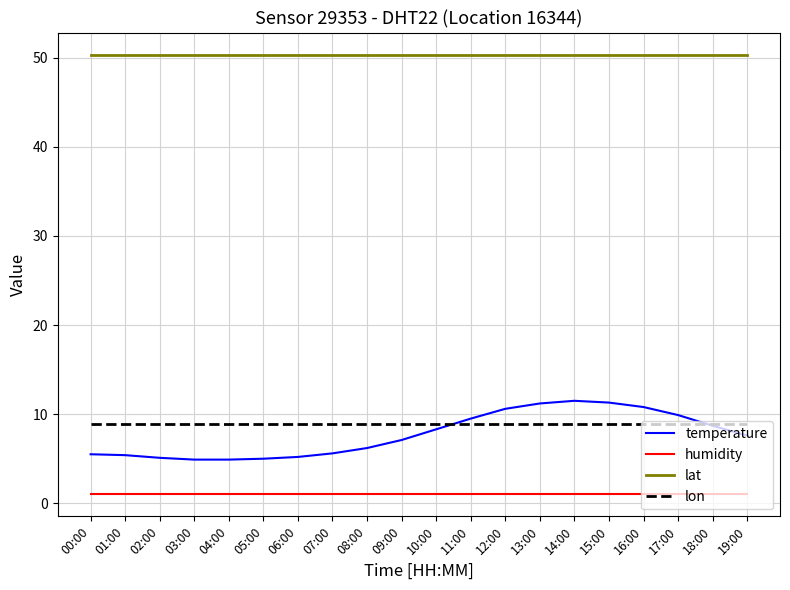

What position from the left is 04:00?

5